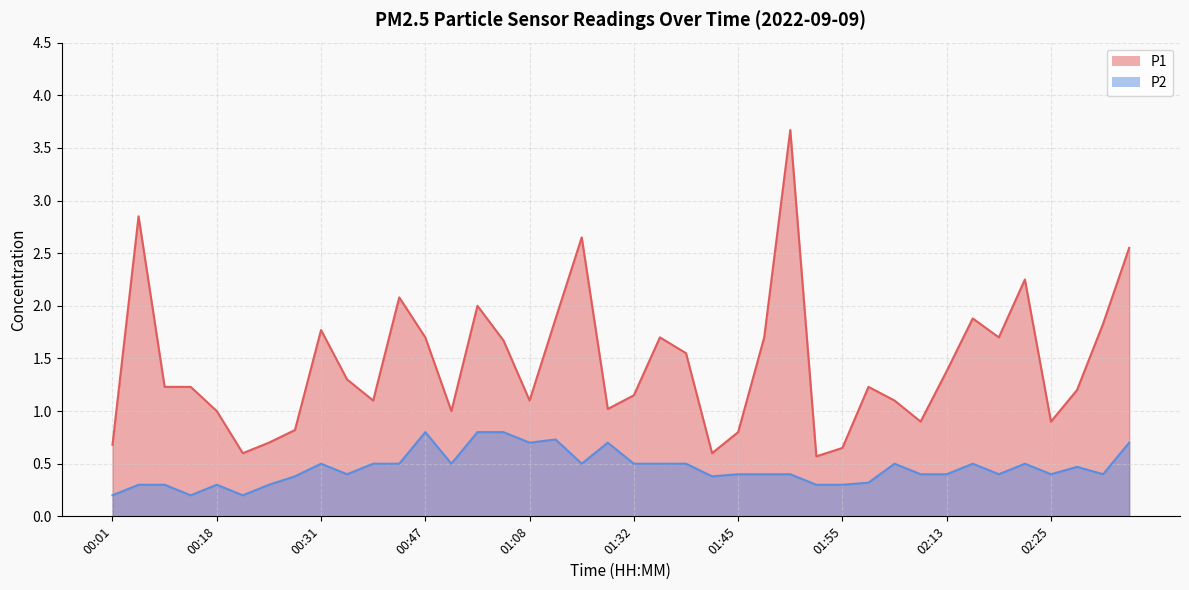

True or false: P2 and P1 intersect in this chart.

False